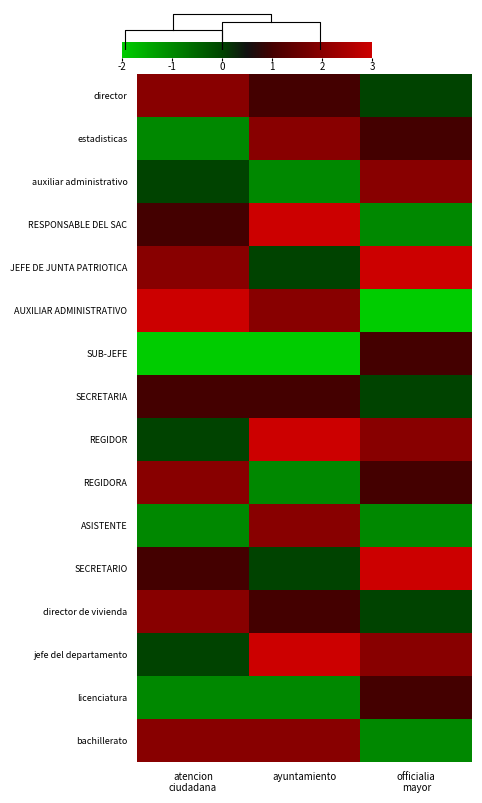

What is the difference between the maximum and second lowest values in the atencion ciudadana series?

4